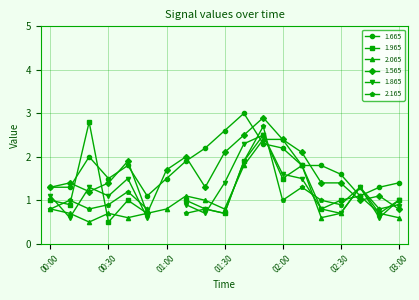

True or false: 2.065 has a value of 0.2 at 00:30.

False